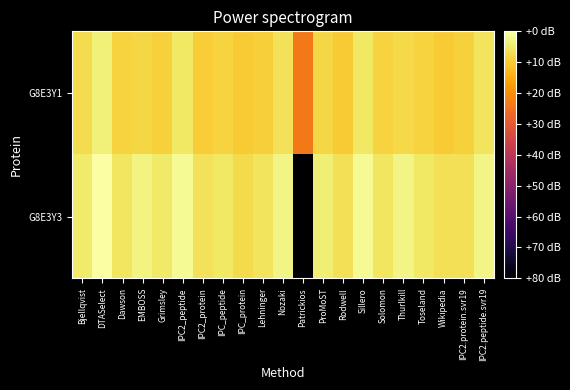

List the series in order of their overall mean, highest first.

G8E3Y3, G8E3Y1